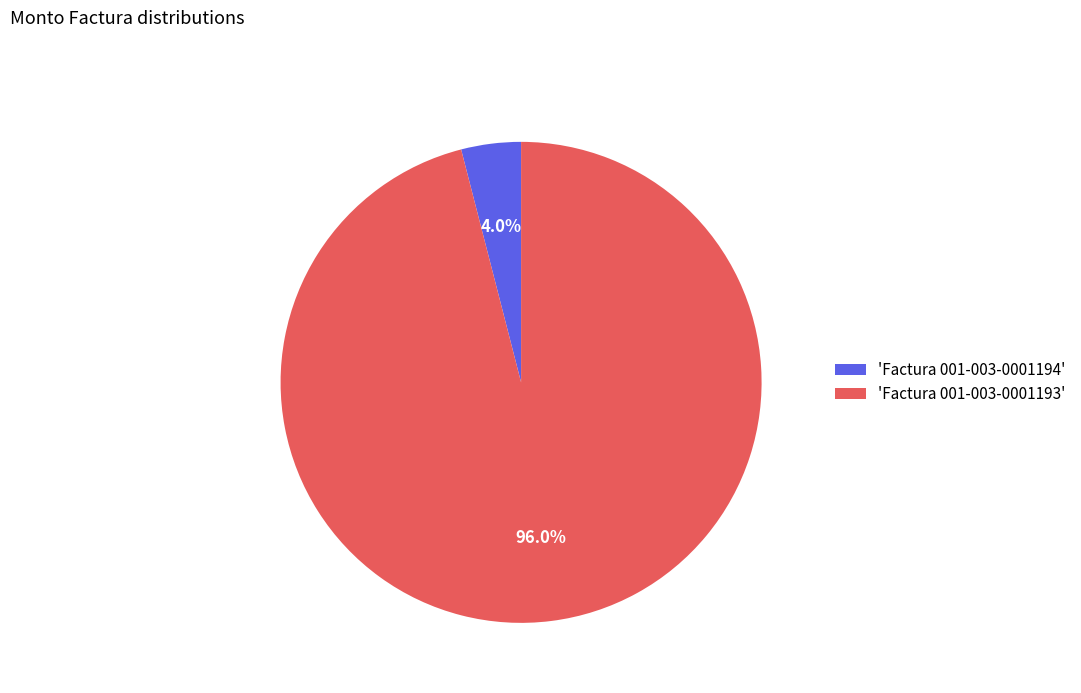

Which category has the biggest portion of the pie?

'Factura 001-003-0001193'